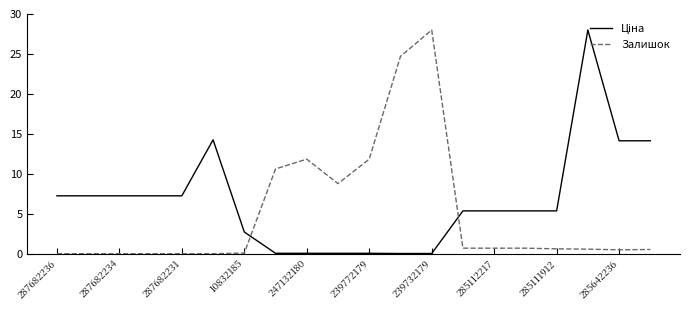

What is the difference between the maximum and minimum values in the Залишок series?

28.0